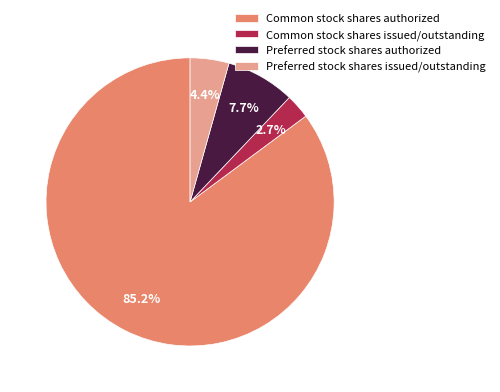

Does Preferred stock shares issued/outstanding account for over 50% of the chart?

No